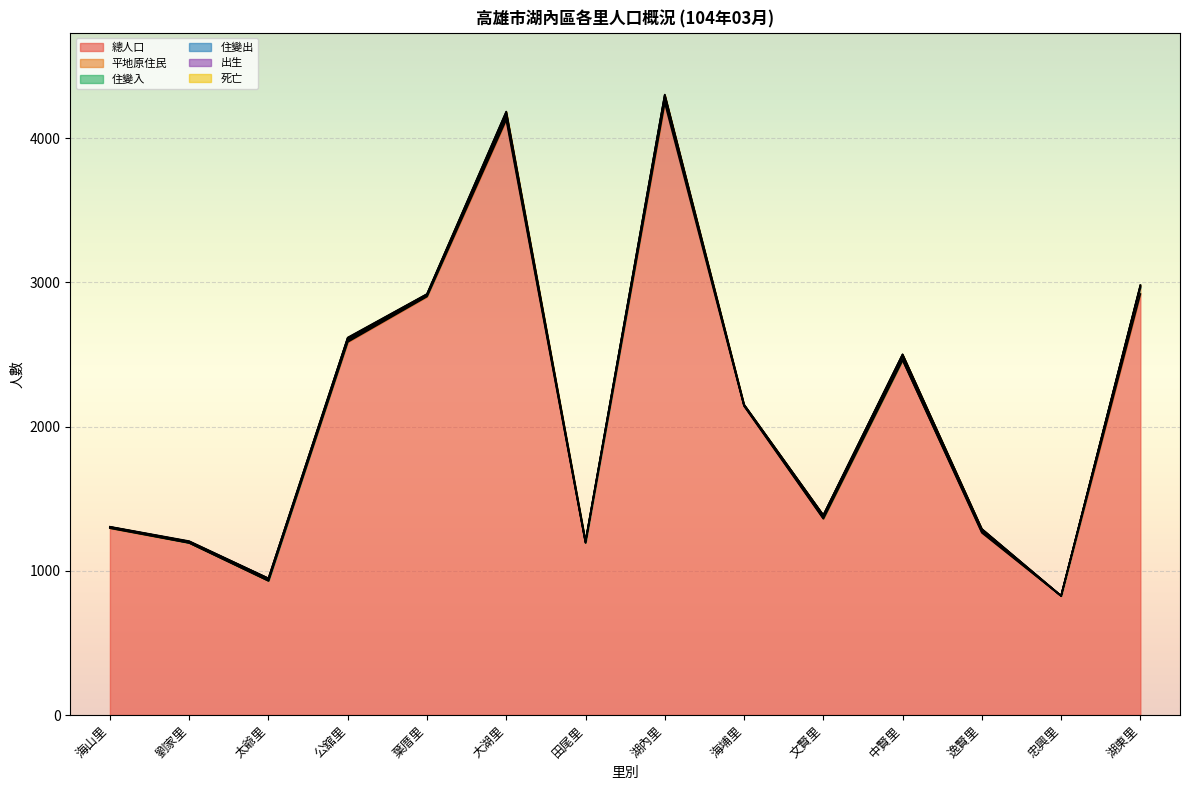

Where is the first local minimum for 住變入?

劉家里